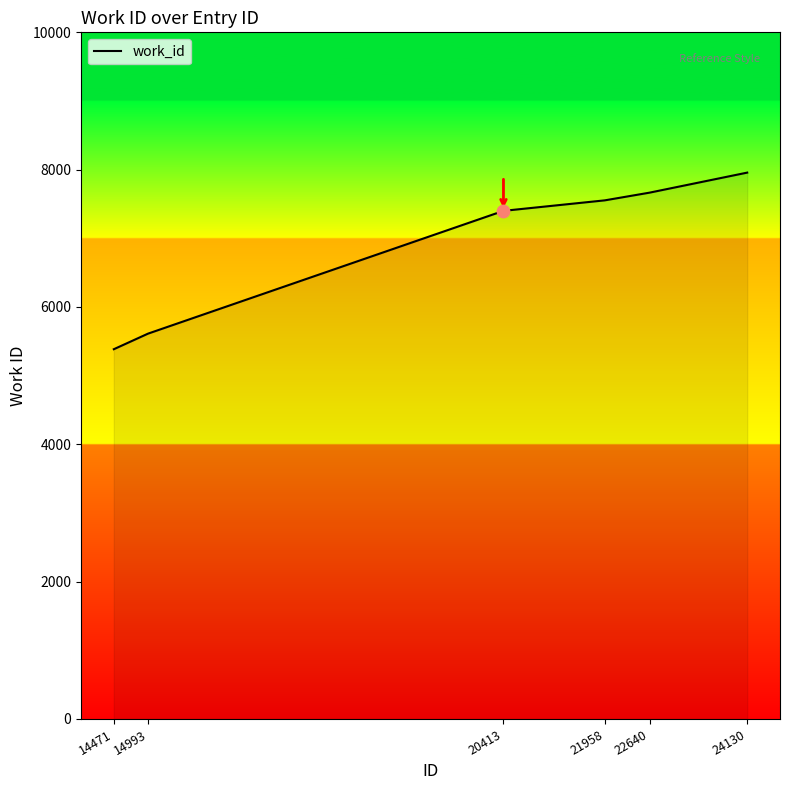

Approximately how many times larger is the value at 21958 compared to 14993?

1.3